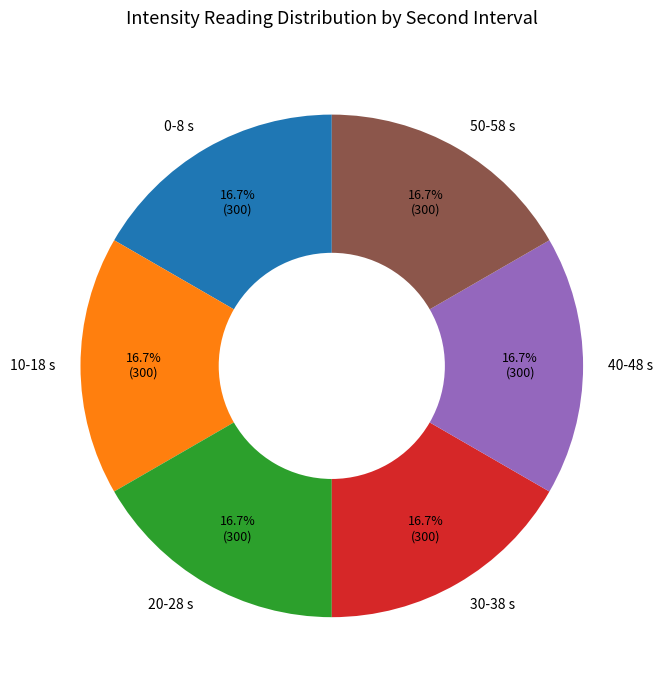

Count the number of slices in the pie.

6